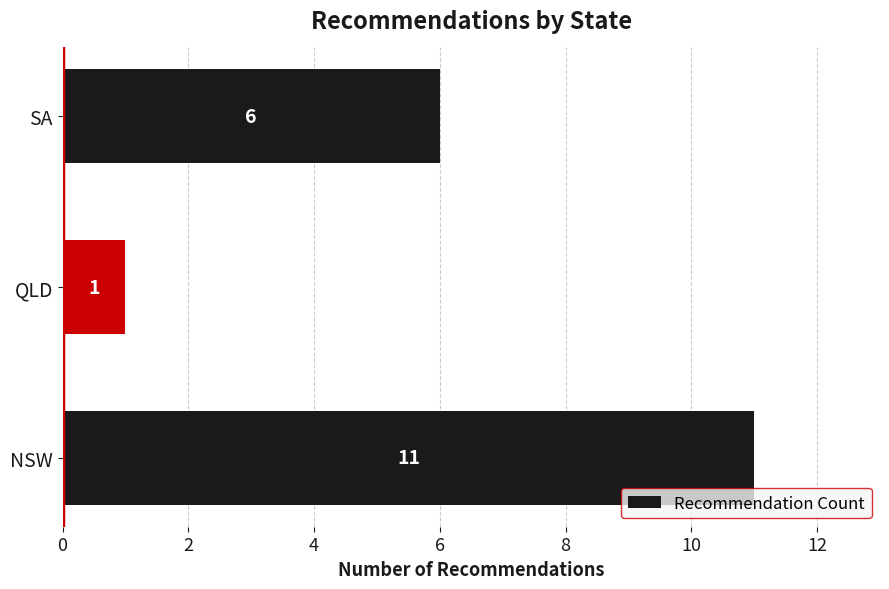

What is the average value?

6